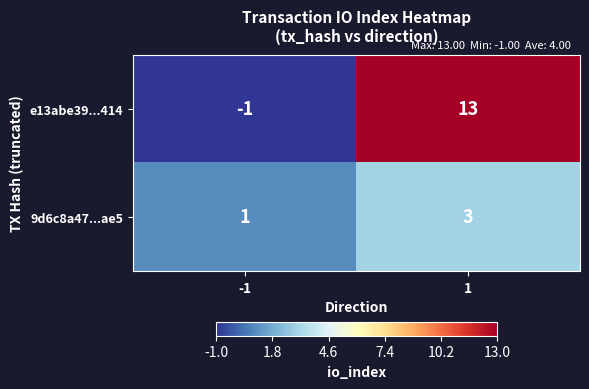

Which series has the widest spread of values?

e13abe39...414